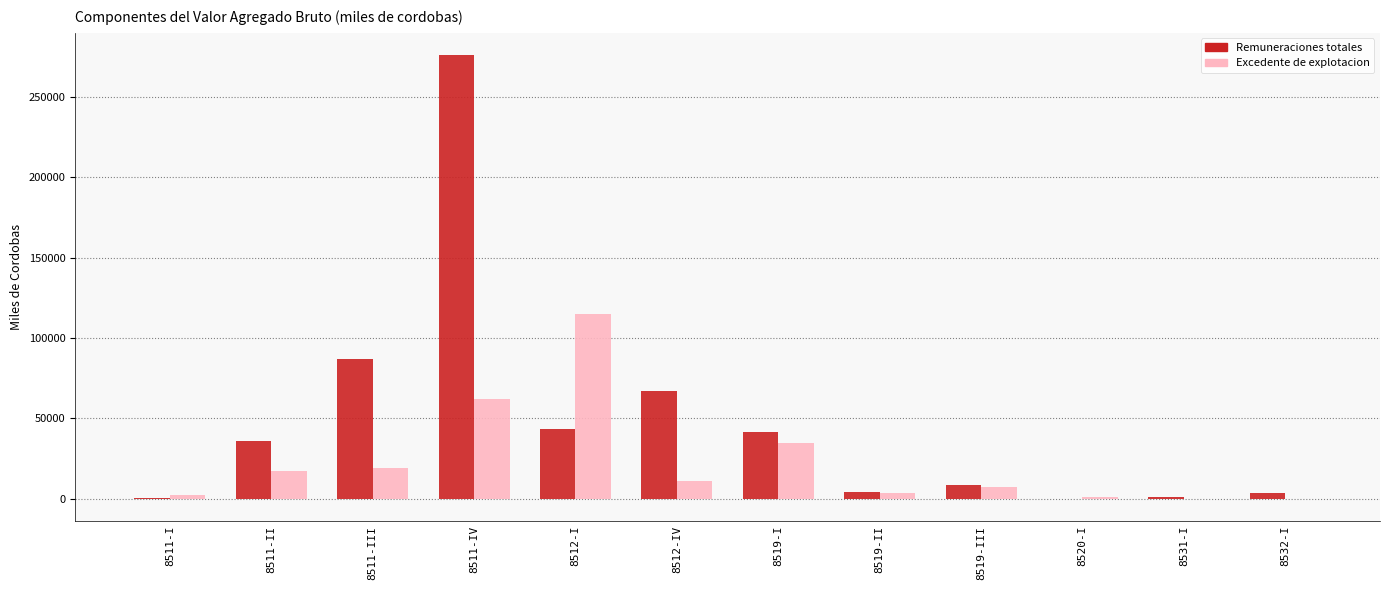

The value of Excedente de explotacion at 8511-IV is 85180.2. True or false?

False